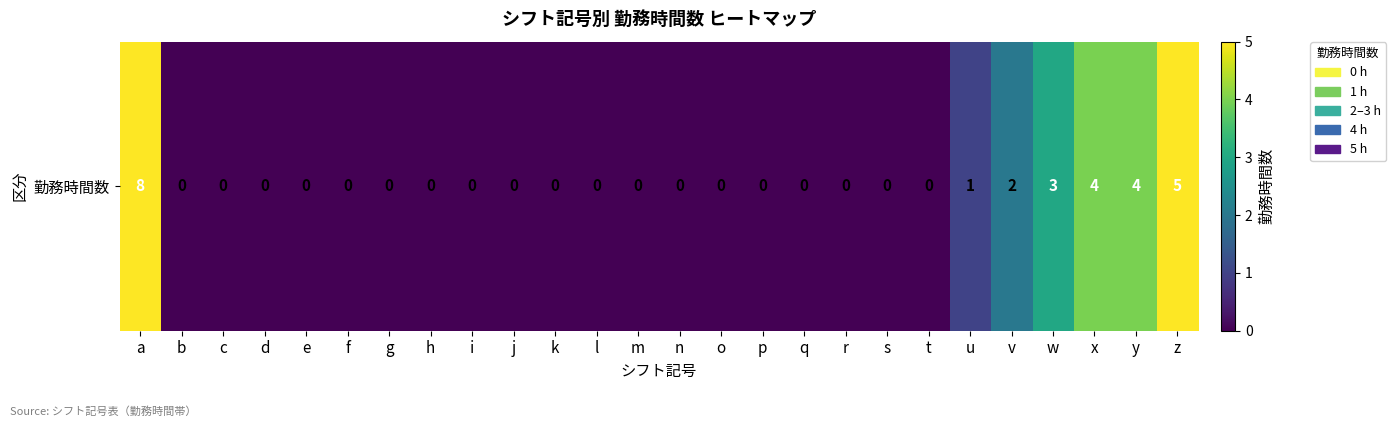

List the labels in order of value, largest first.

a, z, x, y, w, v, u, b, c, d, e, f, g, h, i, j, k, l, m, n, o, p, q, r, s, t